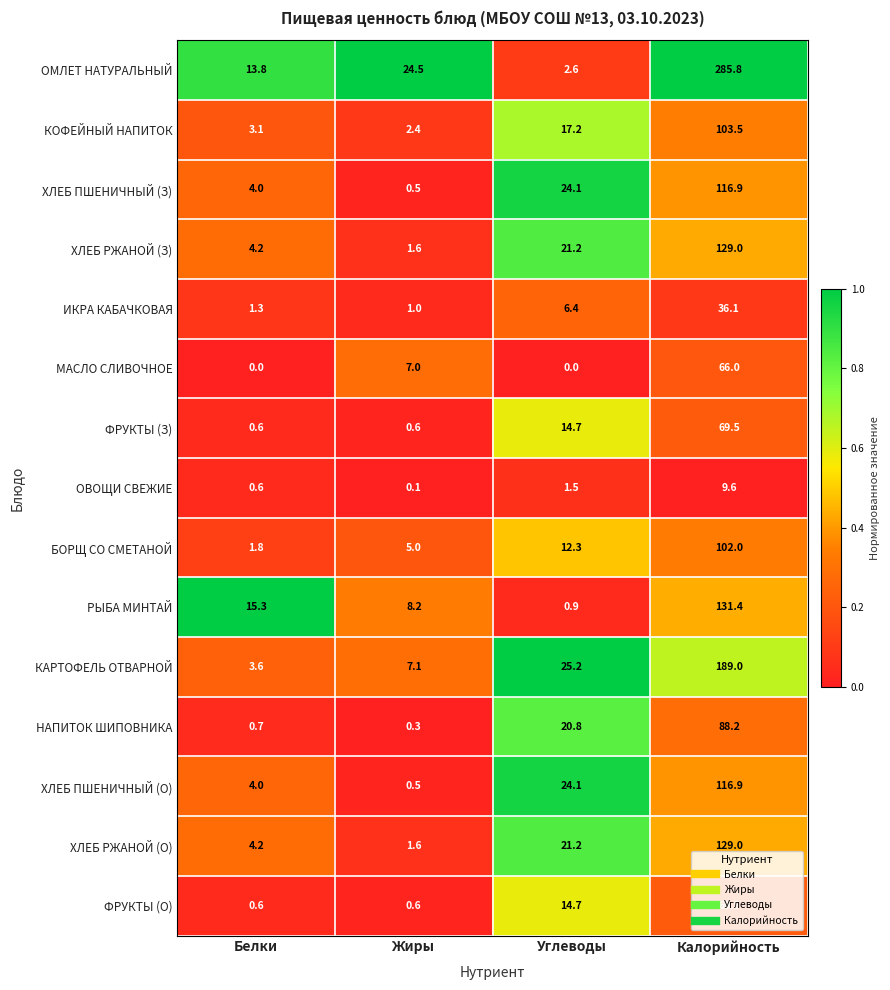

What is the difference between the highest and lowest values at Белки?

15.3